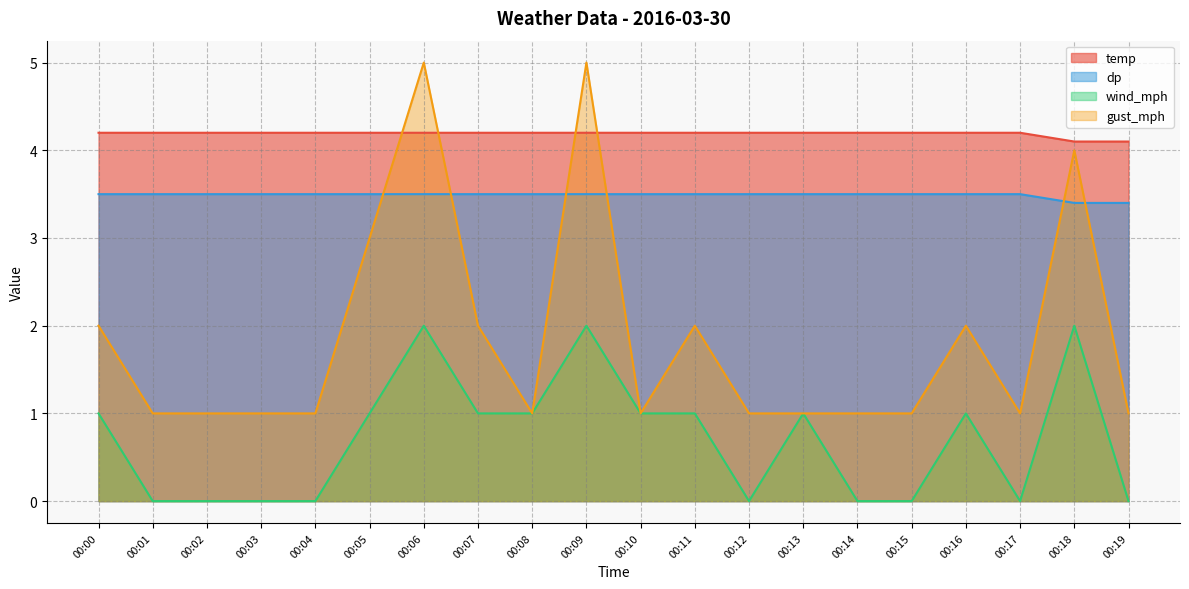

True or false: dp has more than 1 points higher than both neighbors.

False